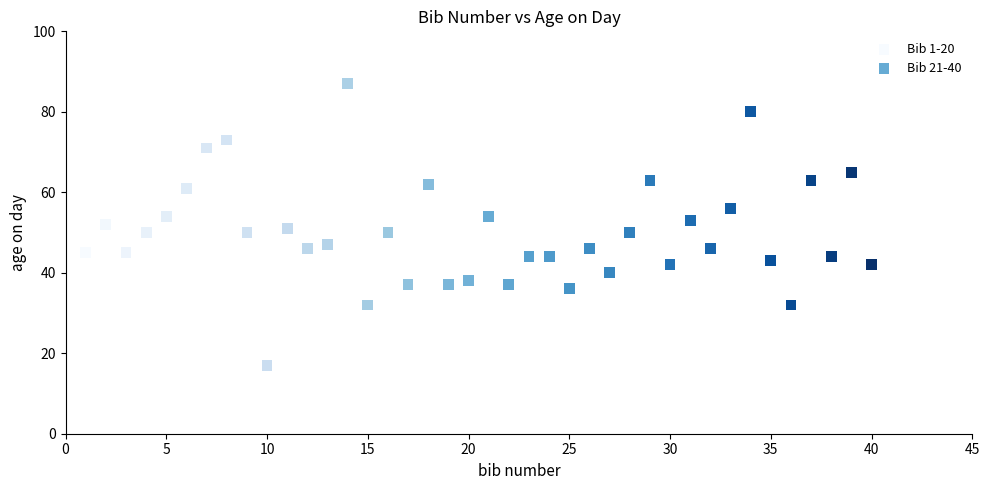

Which series has the largest Y range (max minus min)?

Bib 1-20